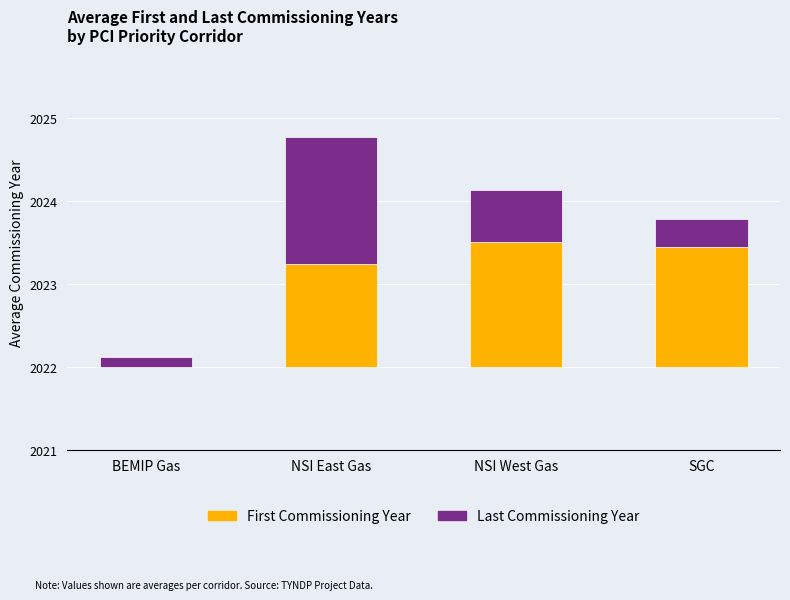

What is the total value across all series at SGC?

1.8